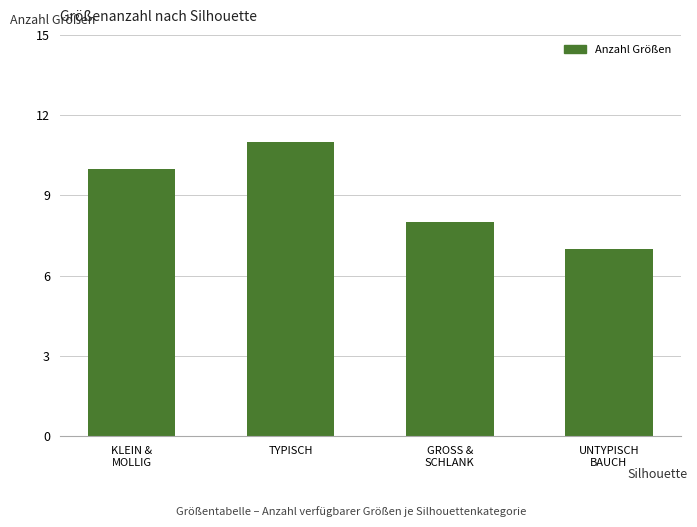

Reading right to left, transcribe all the data shown in this chart.

7	8	11	10